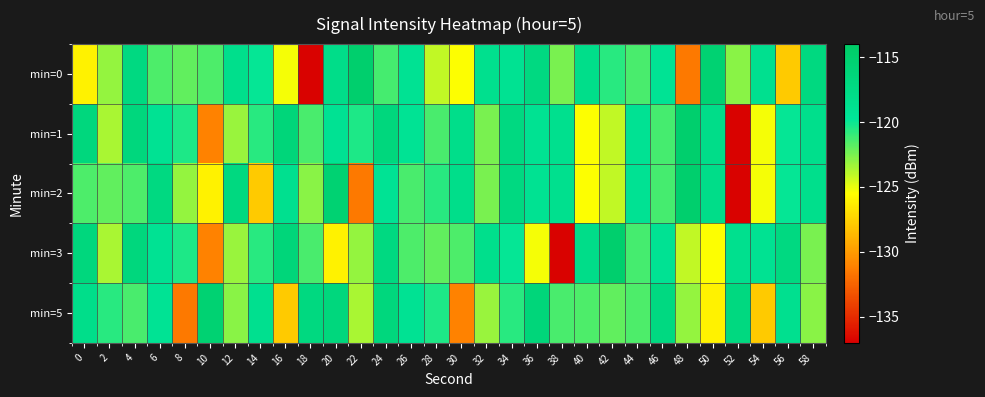

At which category is the sum across all series the highest?

24